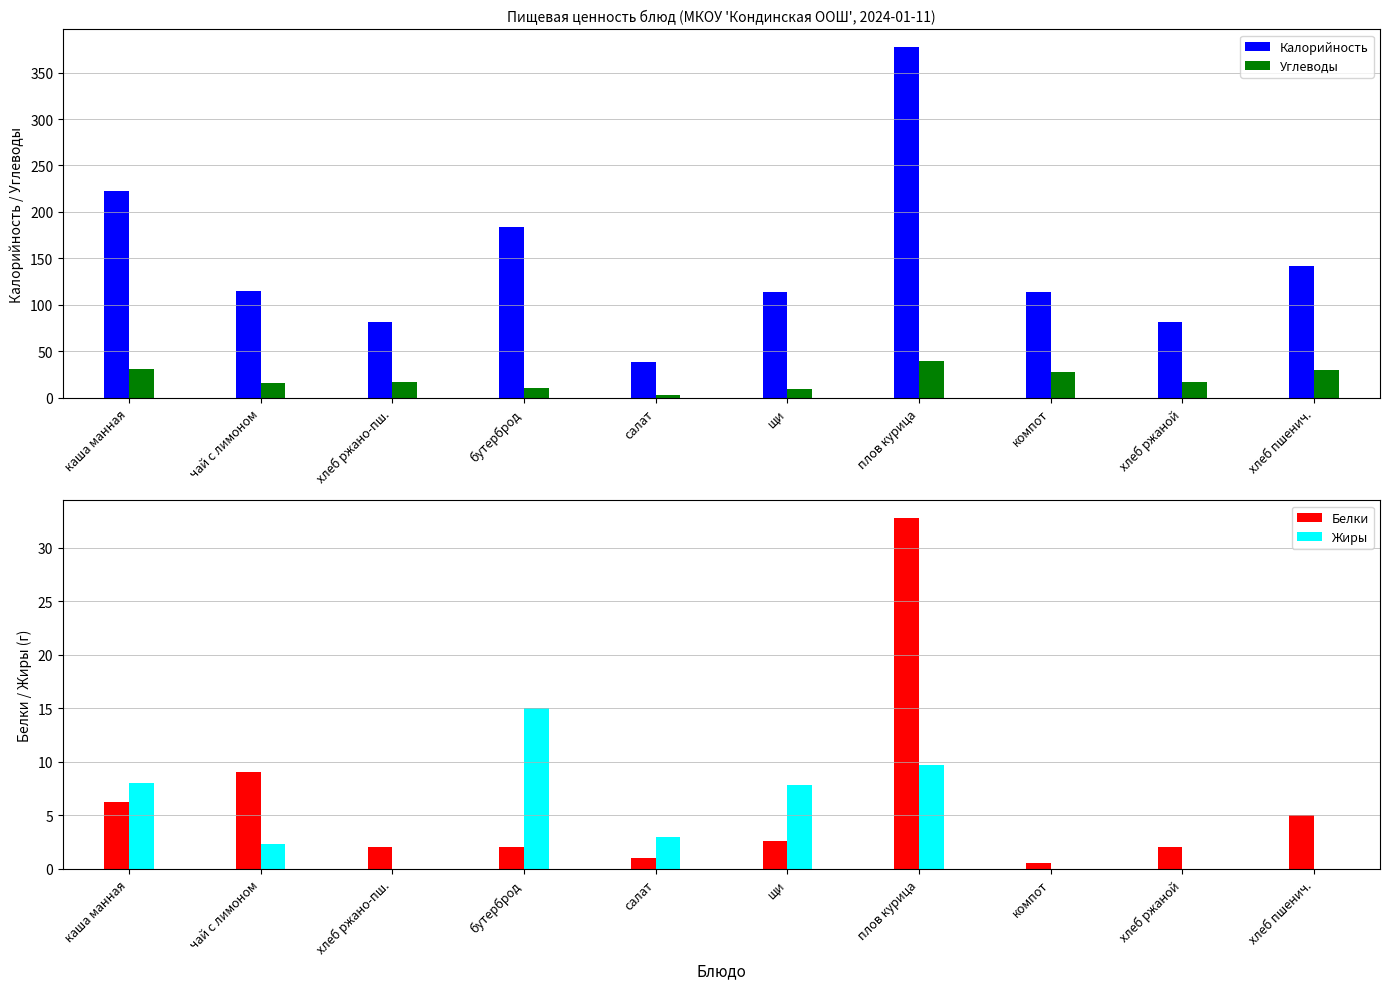

How many groups of bars are there?

10